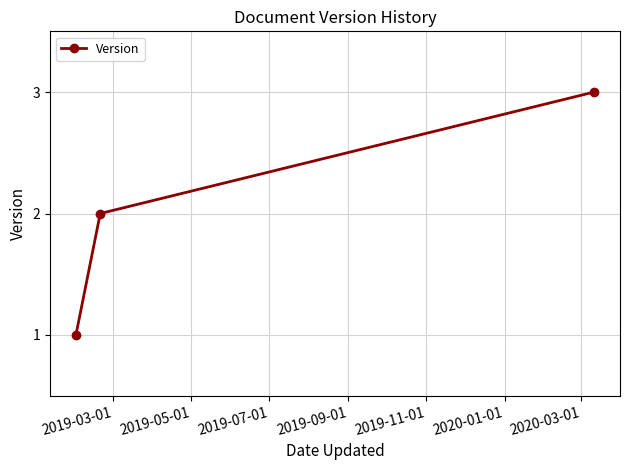

What is the greatest value displayed?

3